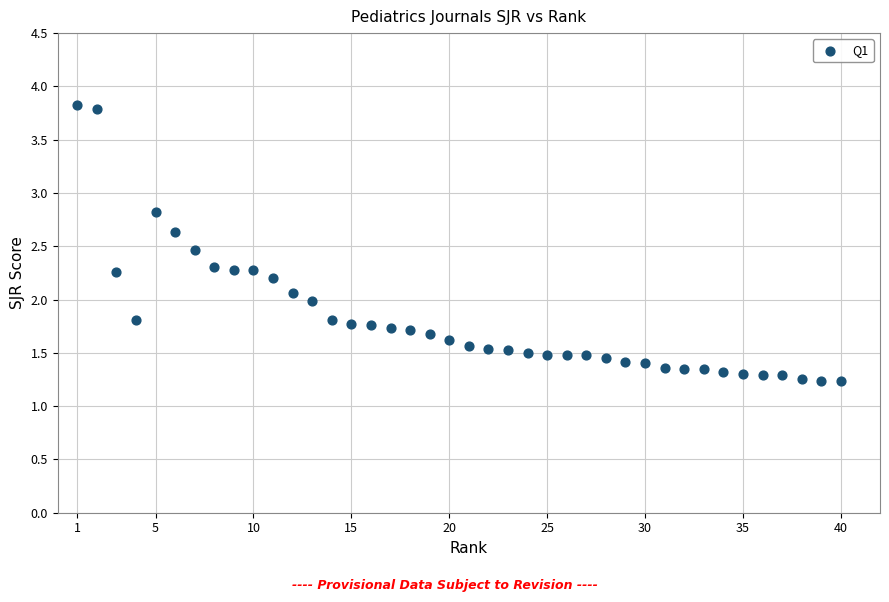

What is the range of Y values (max minus min)?

2.6